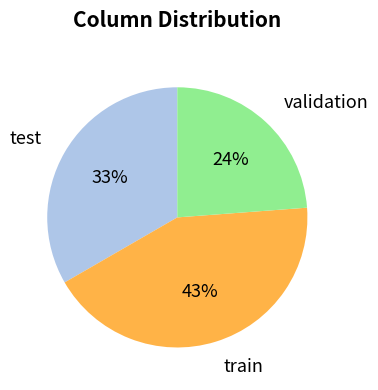

To the nearest percent, what is the difference between the largest and smallest slice percentages?

19%